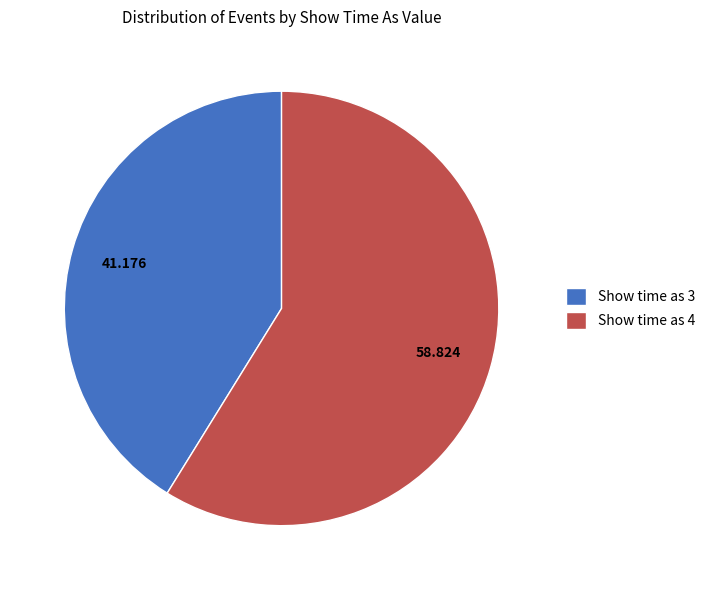

Is the sum of Show time as 4 and Show time as 3 greater than half?

Yes